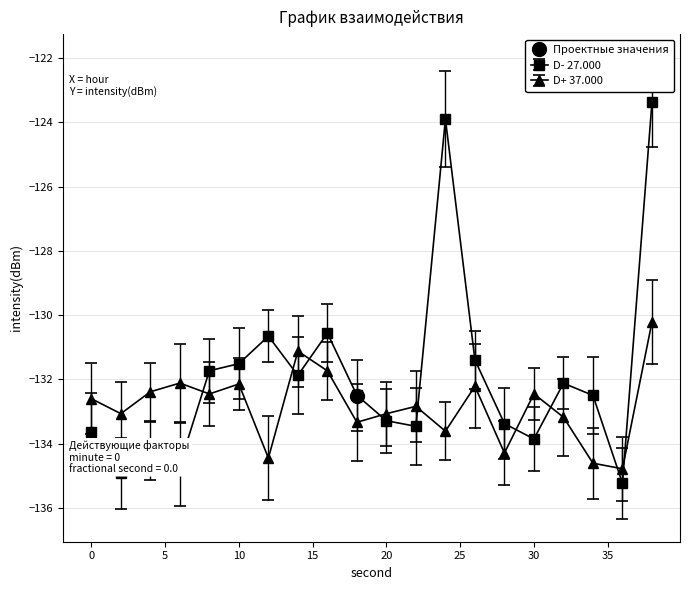

Which series has the largest range (max minus min)?

D- 27.000